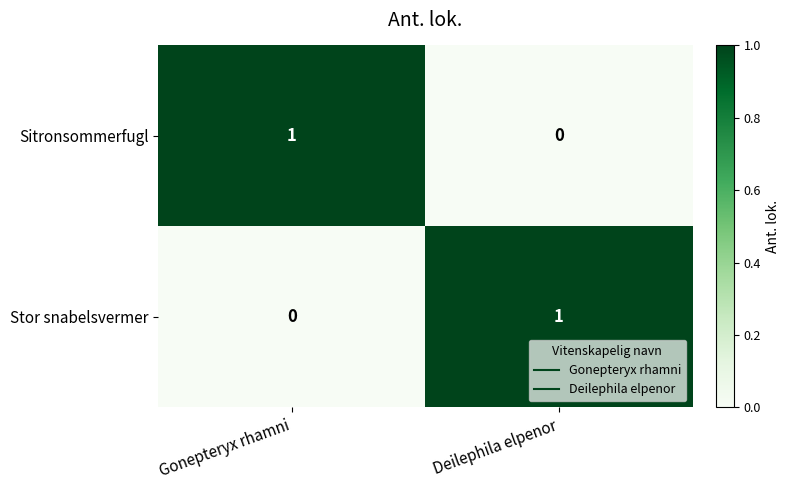

The Sitronsommerfugl series shows 1 at Gonepteryx rhamni. True or false?

True